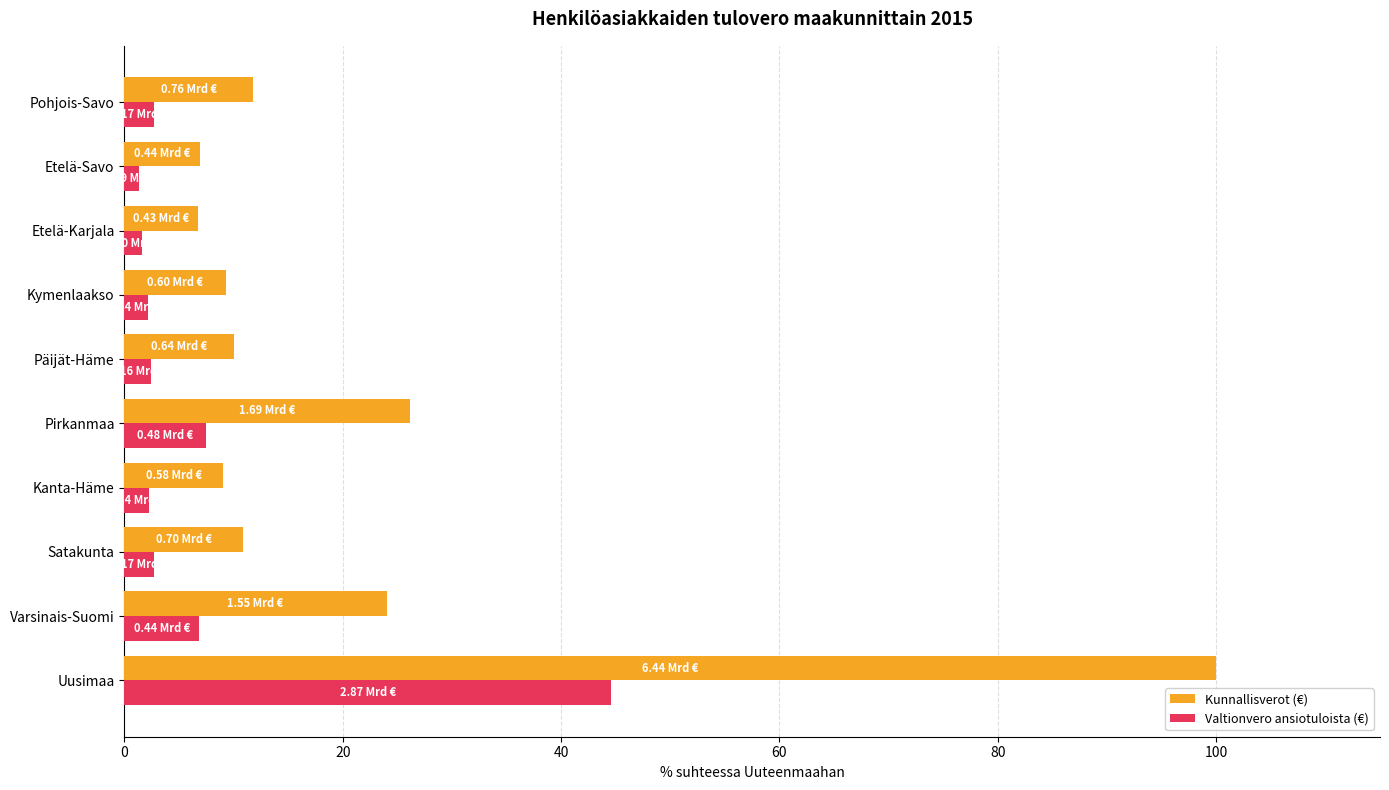

List the series in order of their overall mean, highest first.

Kunnallisverot (€), Valtionvero ansiotuloista (€)